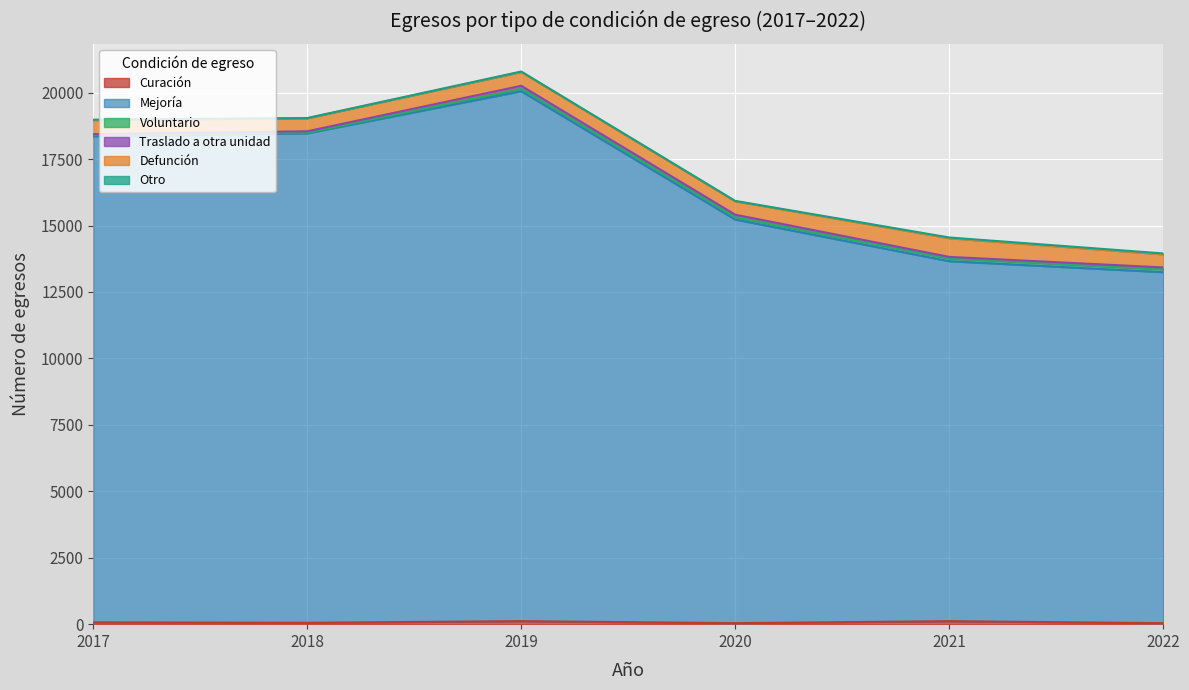

True or false: Curación and Mejoría cross at least once.

False